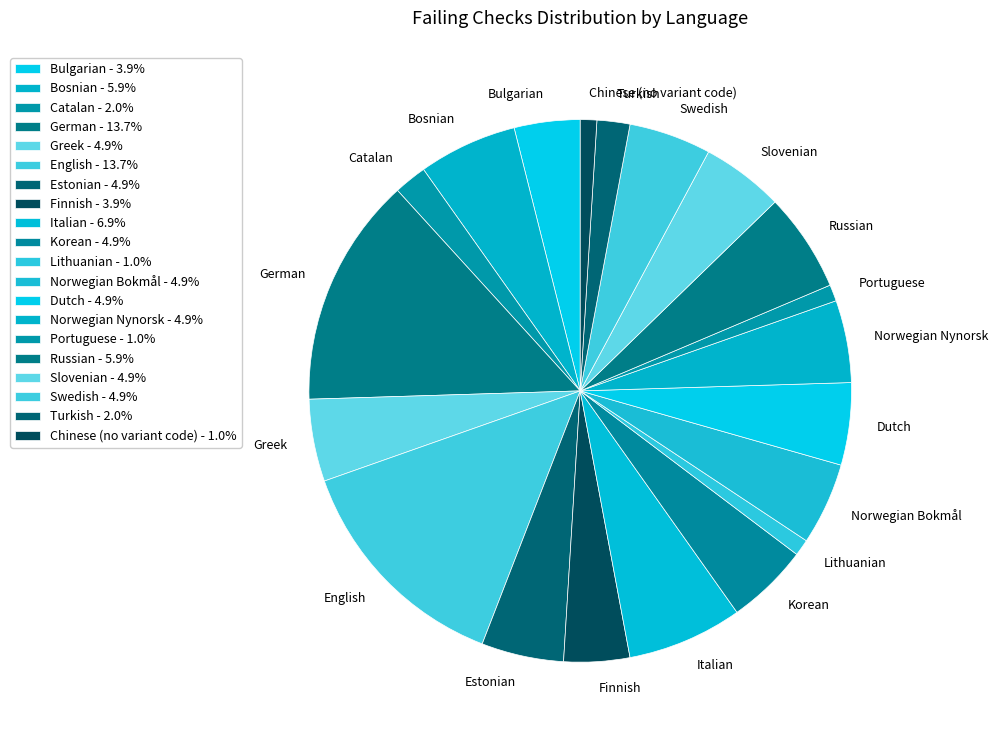

Between Estonian and Italian, which is larger?

Italian